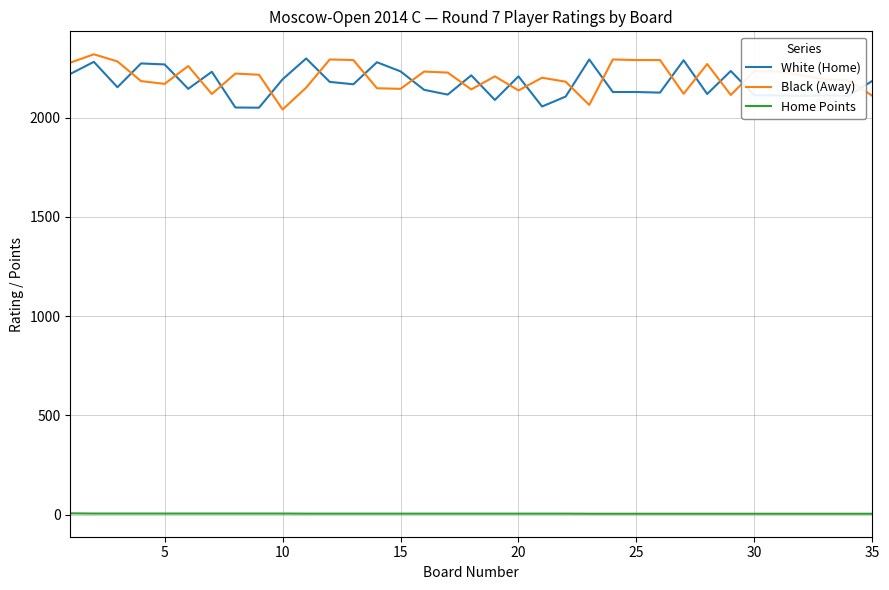

How many times do White (Home) and Black (Away) cross each other?

19